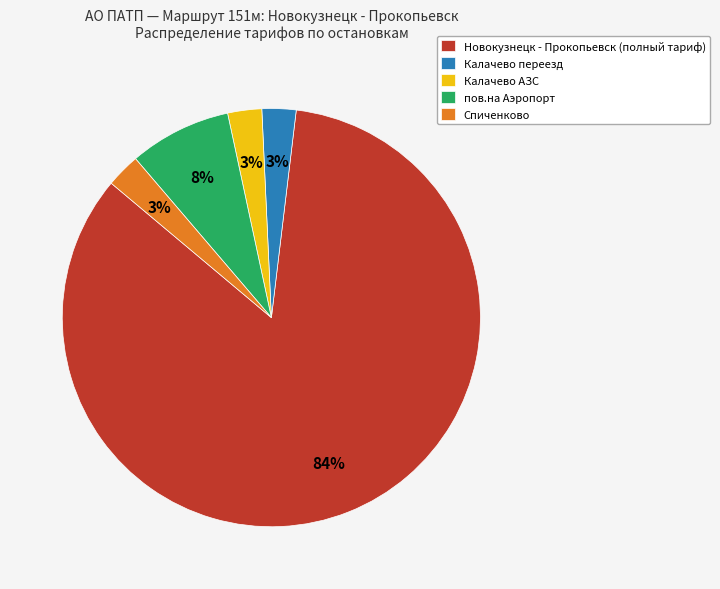

Is the sum of Калачево переезд and Спиченково greater than half?

No